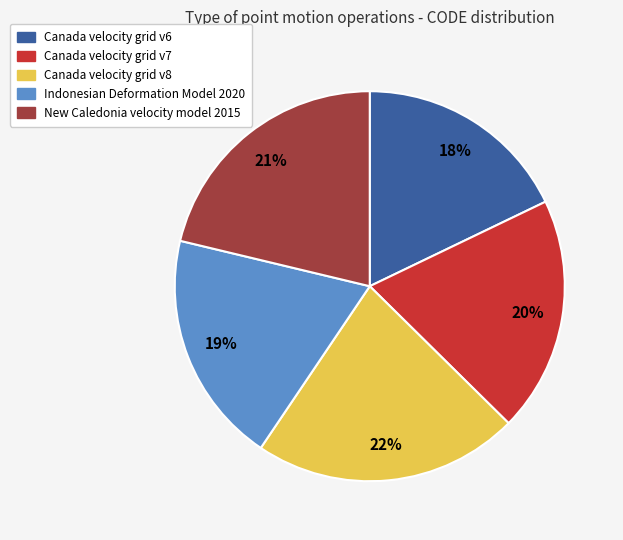

To the nearest percent, what is the difference between the largest and smallest slice percentages?

4%